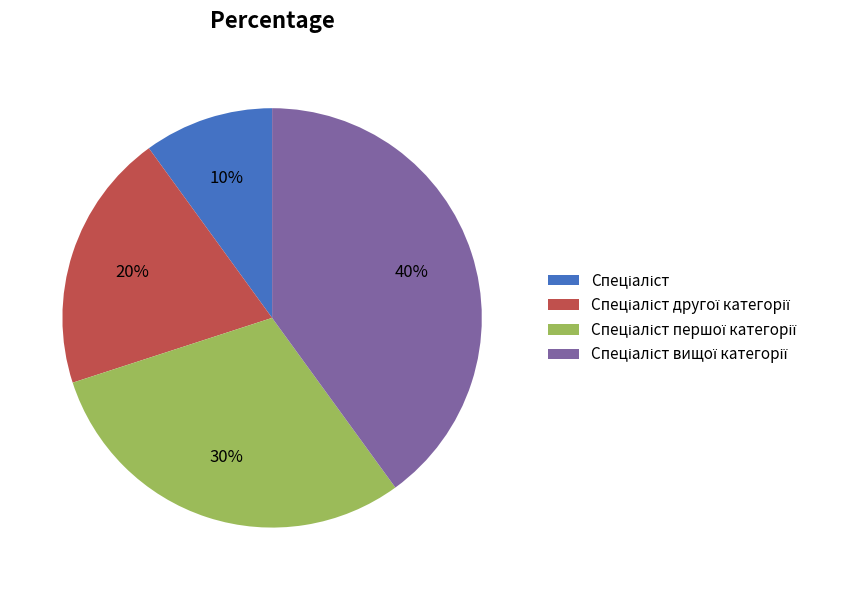

To the nearest percent, what is the difference between the largest and smallest slice percentages?

30%